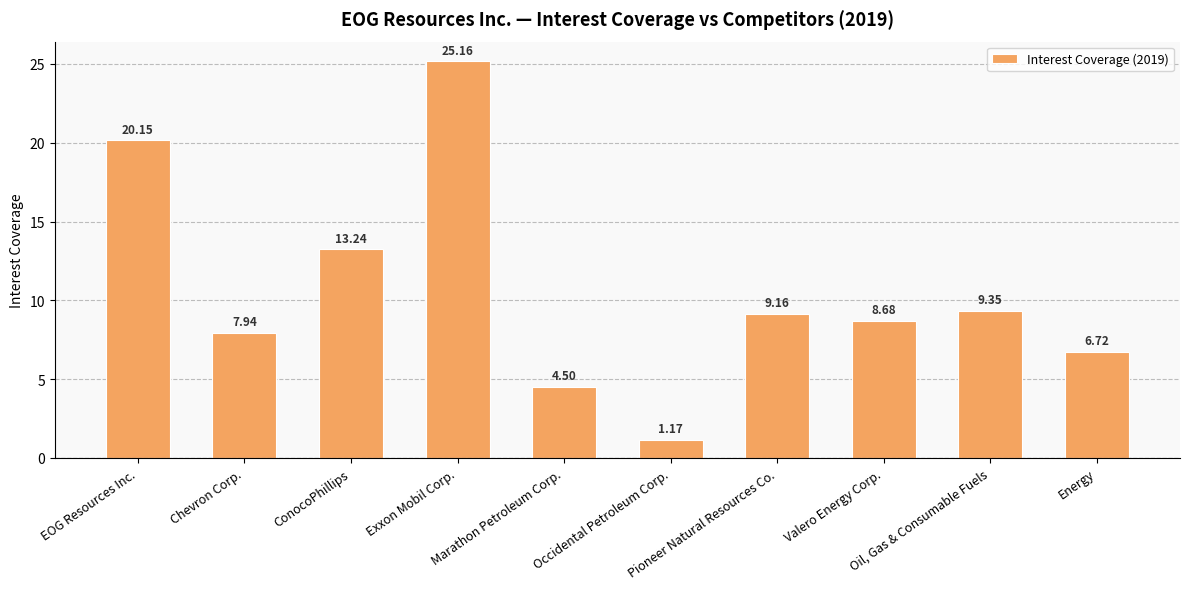

The value at ConocoPhillips is 3.8. True or false?

False